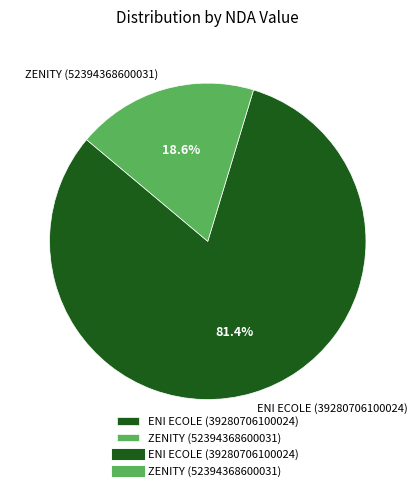

Count the number of slices in the pie.

2